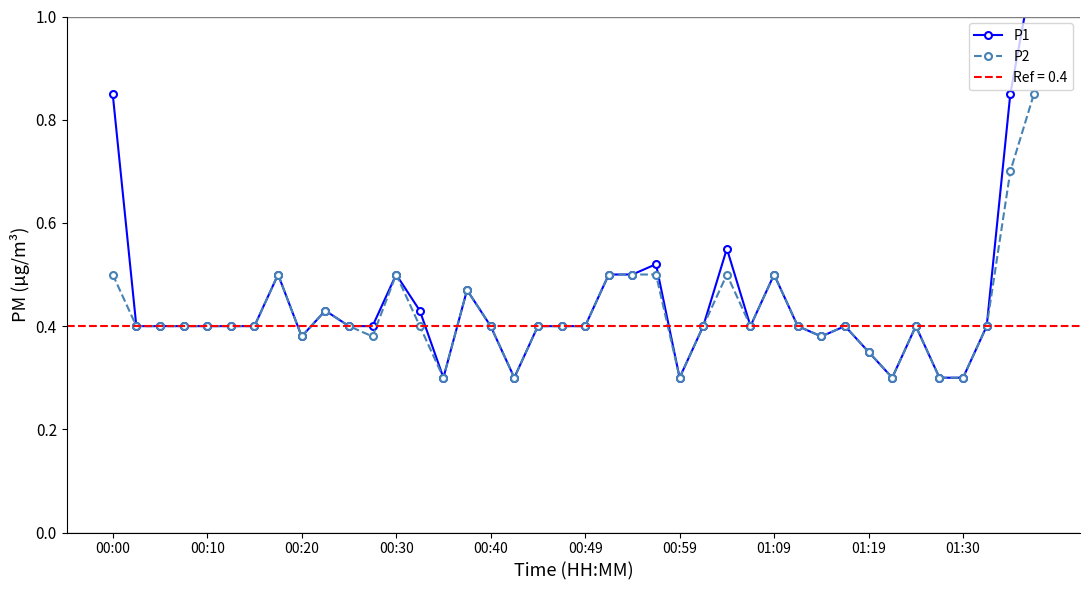

Count the P2 values in the range 0 to 1.

40